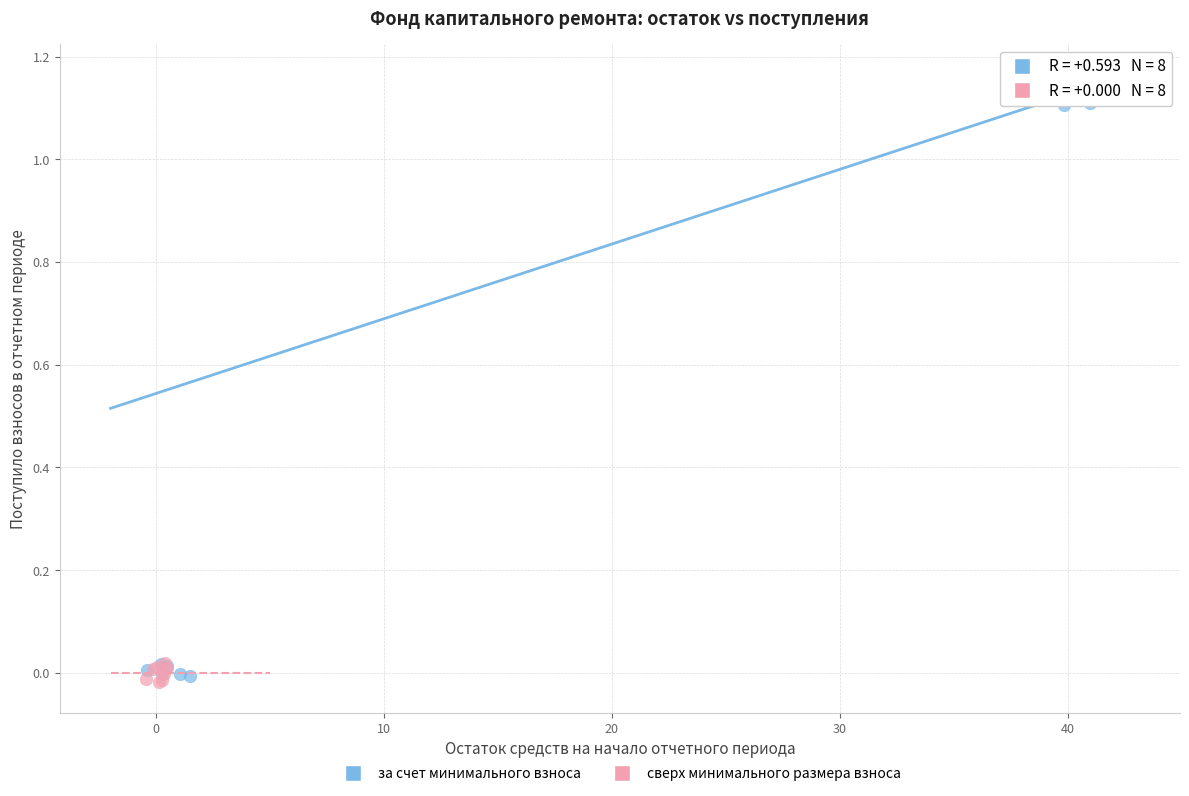

Which series has the largest Y range (max minus min)?

за счет минимального взноса